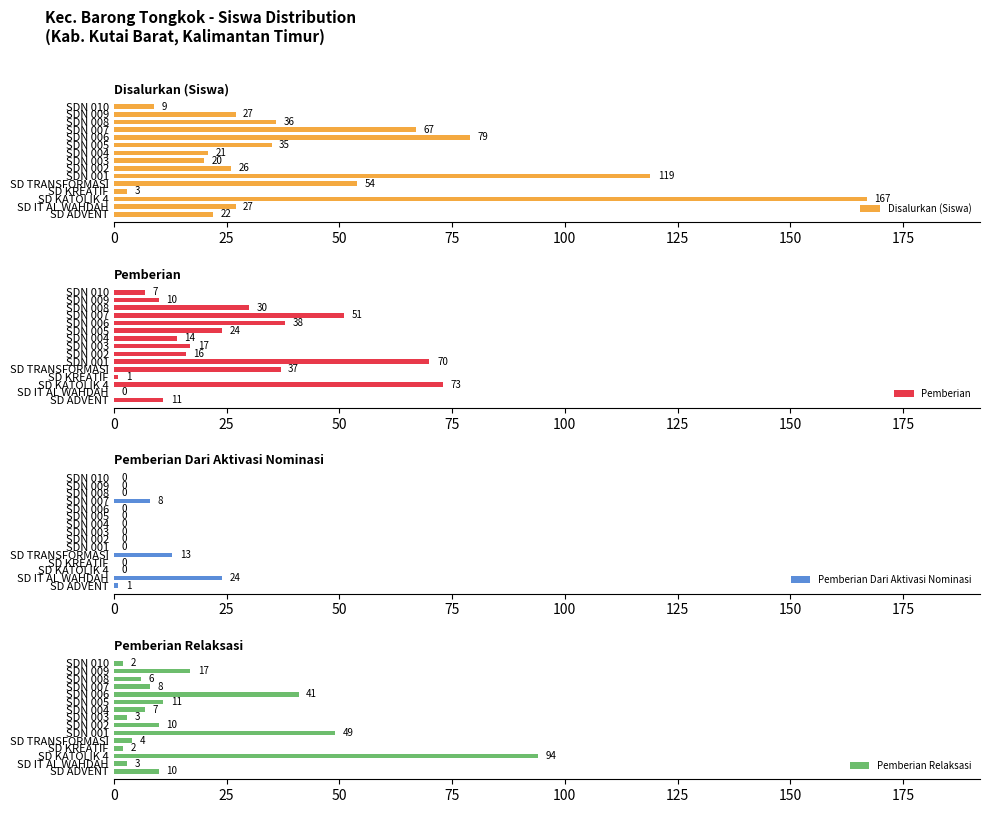

Where is Pemberian Dari Aktivasi Nominasi nearest to the value 12?

SD TRANSFORMASI